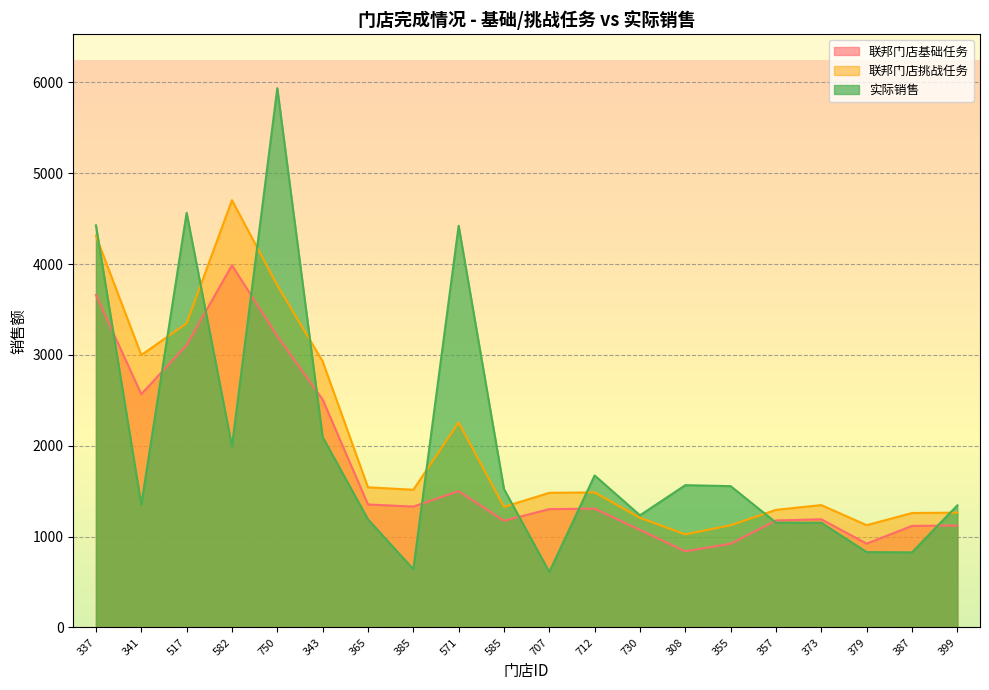

At 707, list the series in order from smallest to largest.

实际销售, 联邦门店基础任务, 联邦门店挑战任务